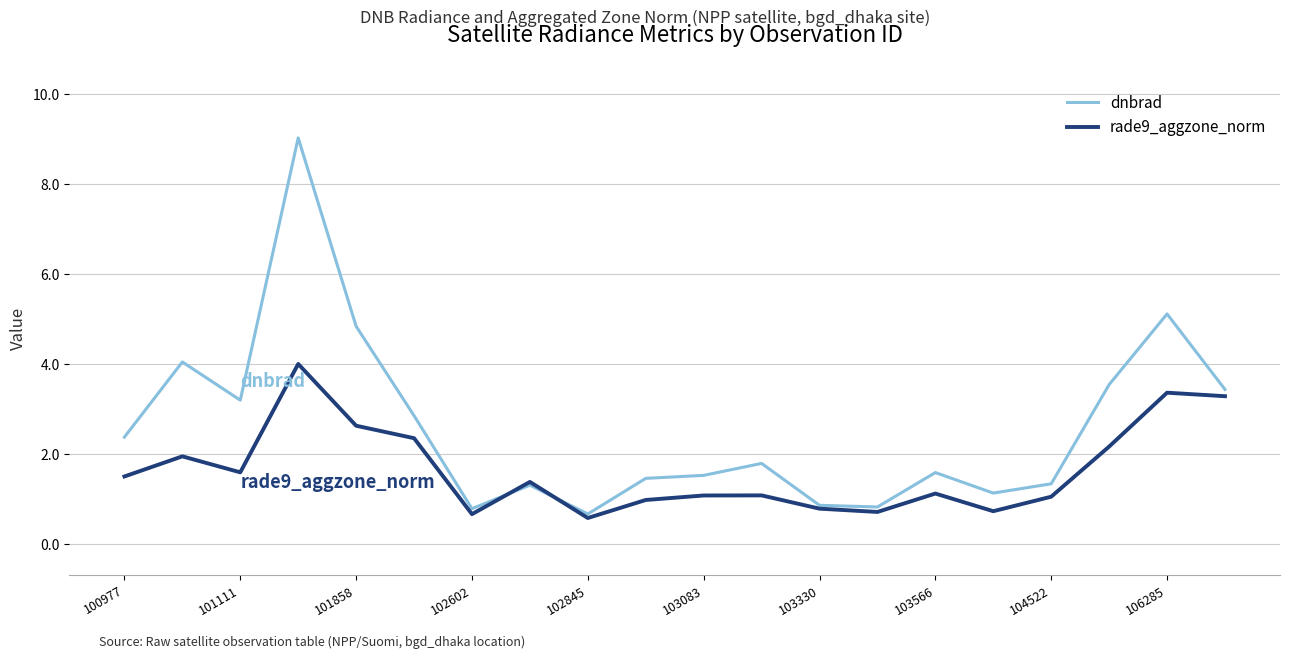

Rank the series by their maximum value, from highest to lowest.

dnbrad, rade9_aggzone_norm